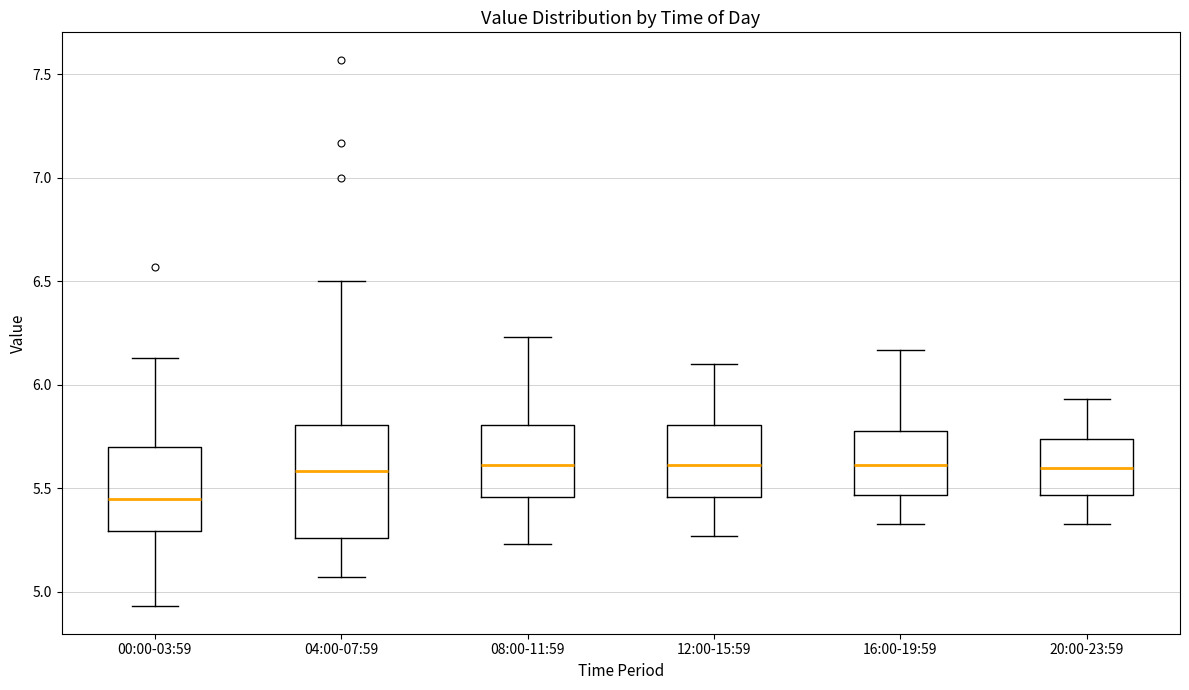

Reading left to right, read every box against the y-axis: the position of its median line, the range the box covers, and the ends of its whiskers. The values are not printed on the chart, so give them approximately, as read against the axis.

00:00-03:59: median 5.45, box 5.30 to 5.70, whiskers 4.95 to 6.15
04:00-07:59: median 5.60, box 5.25 to 5.80, whiskers 5.05 to 6.50
08:00-11:59: median 5.60, box 5.45 to 5.80, whiskers 5.25 to 6.25
12:00-15:59: median 5.60, box 5.45 to 5.80, whiskers 5.25 to 6.10
16:00-19:59: median 5.60, box 5.45 to 5.80, whiskers 5.35 to 6.15
20:00-23:59: median 5.60, box 5.45 to 5.75, whiskers 5.35 to 5.95